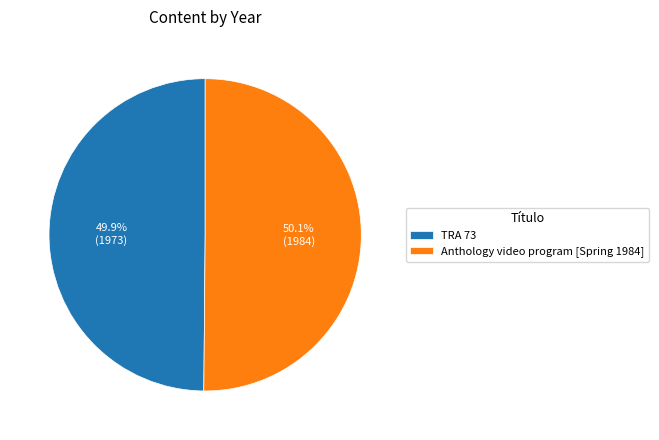

How many slices are in this pie chart?

2